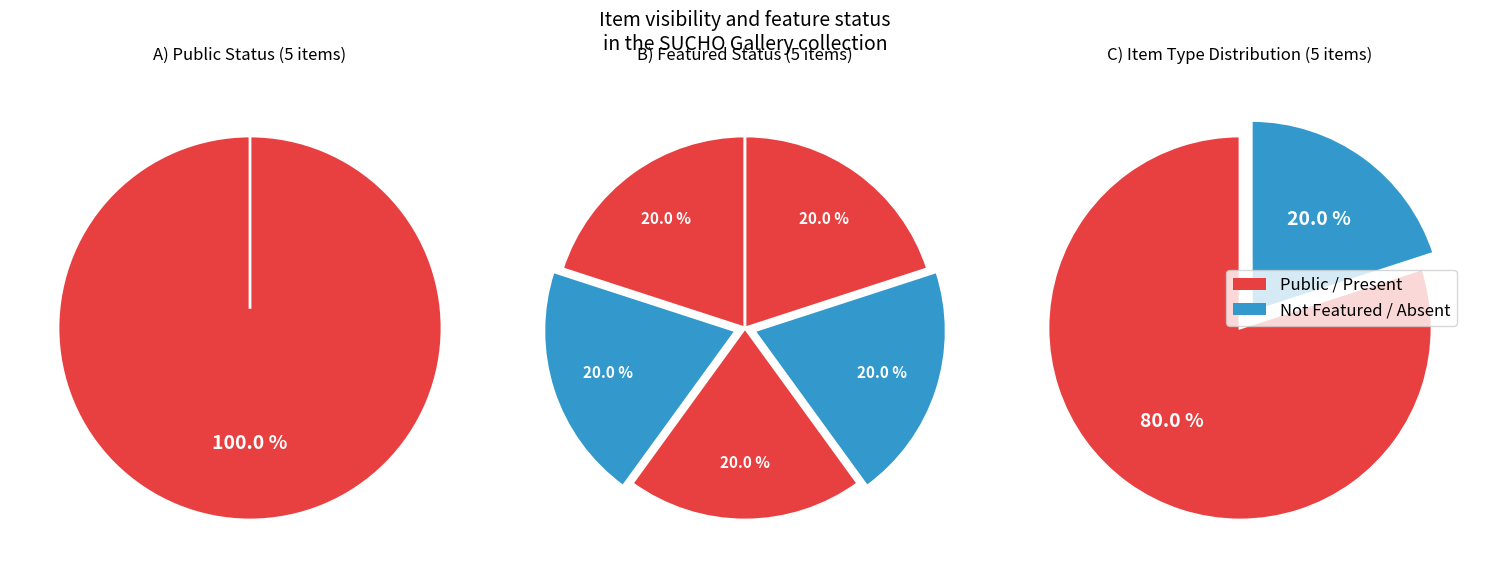

Which series has the largest range (max minus min)?

public